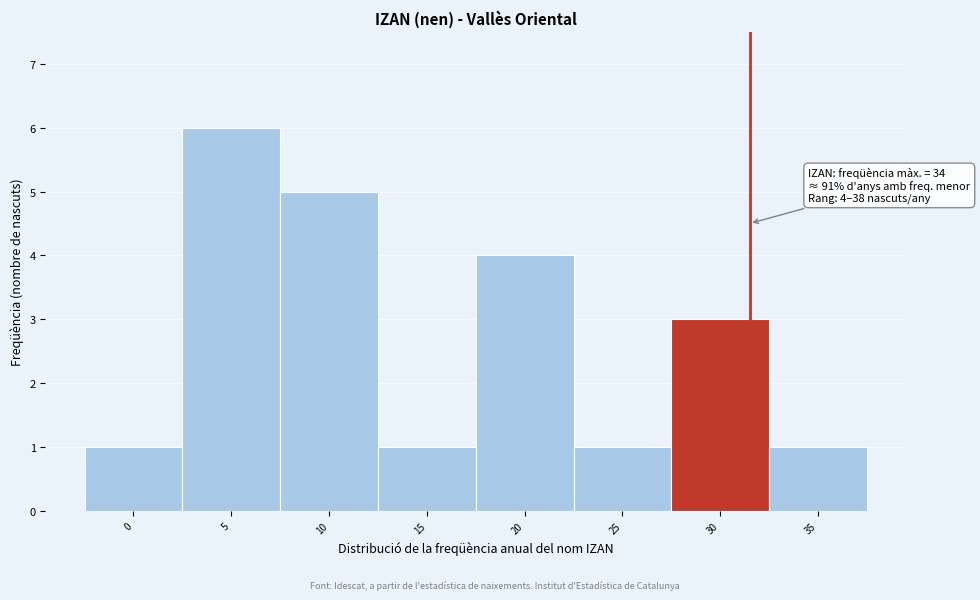

Reading right to left, extract all data points from this chart.

35=1	30=3	25=1	20=4	15=1	10=5	5=6	0=1